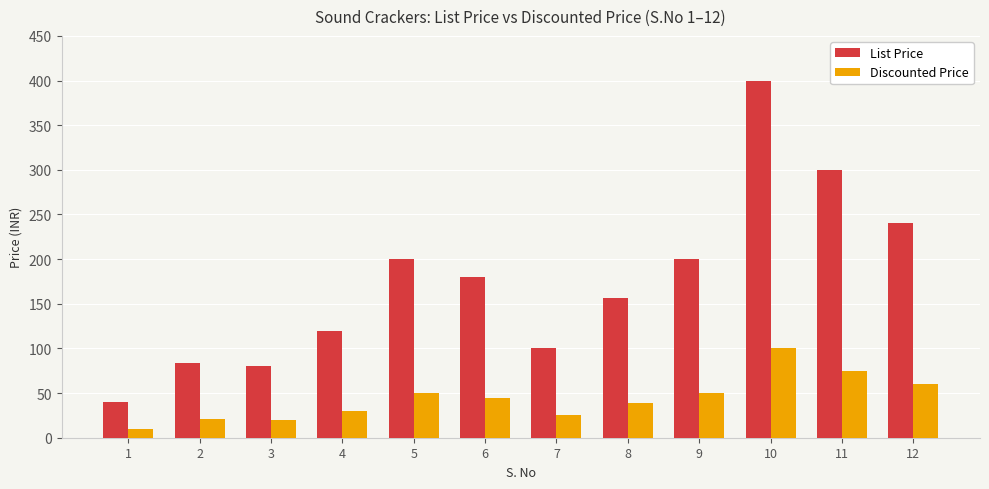

What is the maximum value shown in the chart?

400